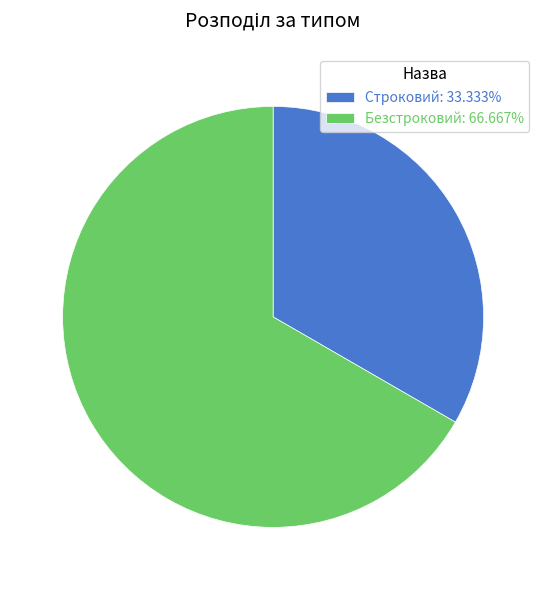

How many segments does this pie chart have?

2